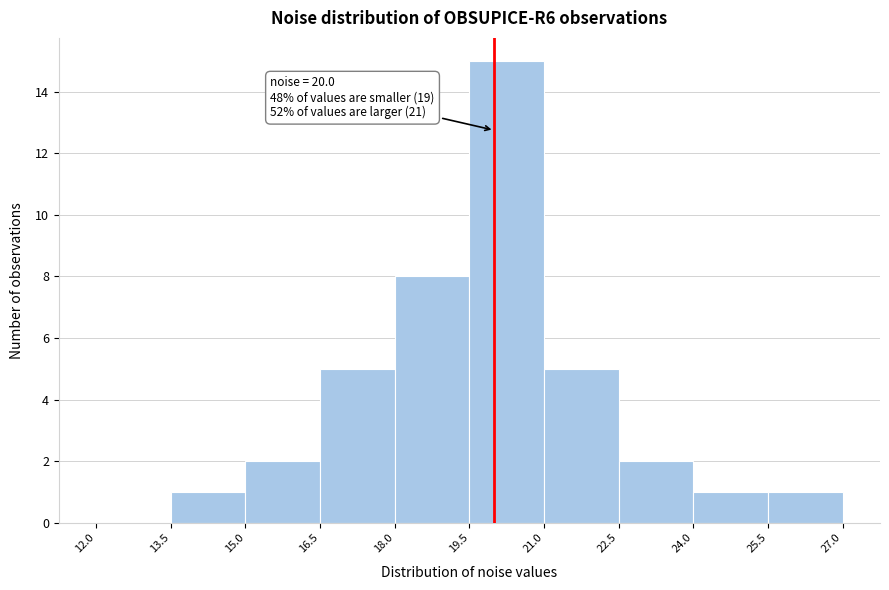

Over which range of the x-axis is the bar tallest?

19.5 to 21.0